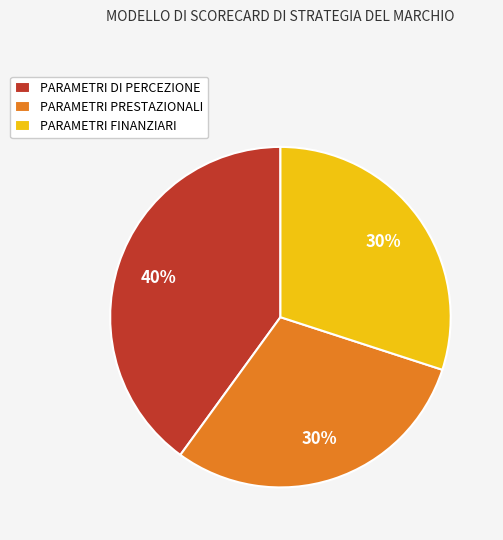

Approximately how many times larger is the value at PARAMETRI FINANZIARI compared to PARAMETRI PRESTAZIONALI?

1.0